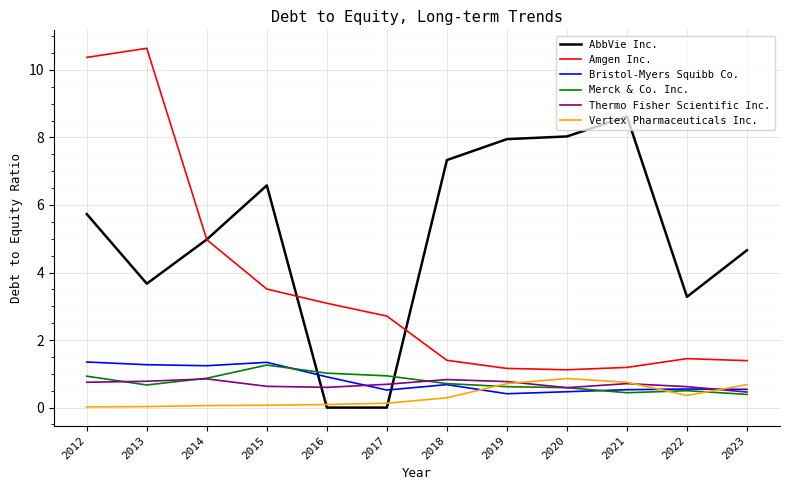

Does the chart display data point markers on the line(s)?

No